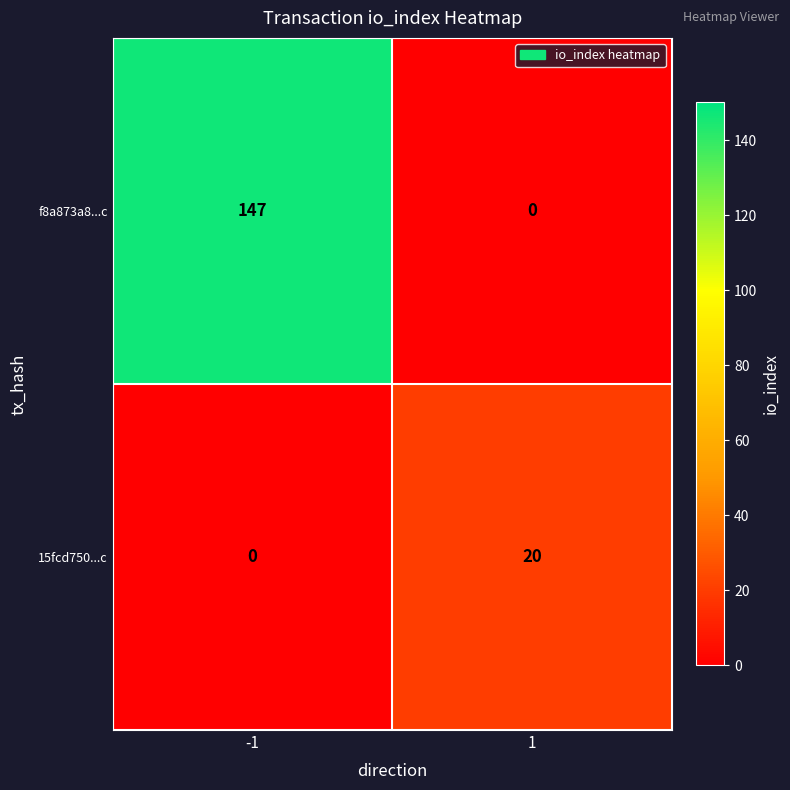

Count the number of data series in this chart.

2